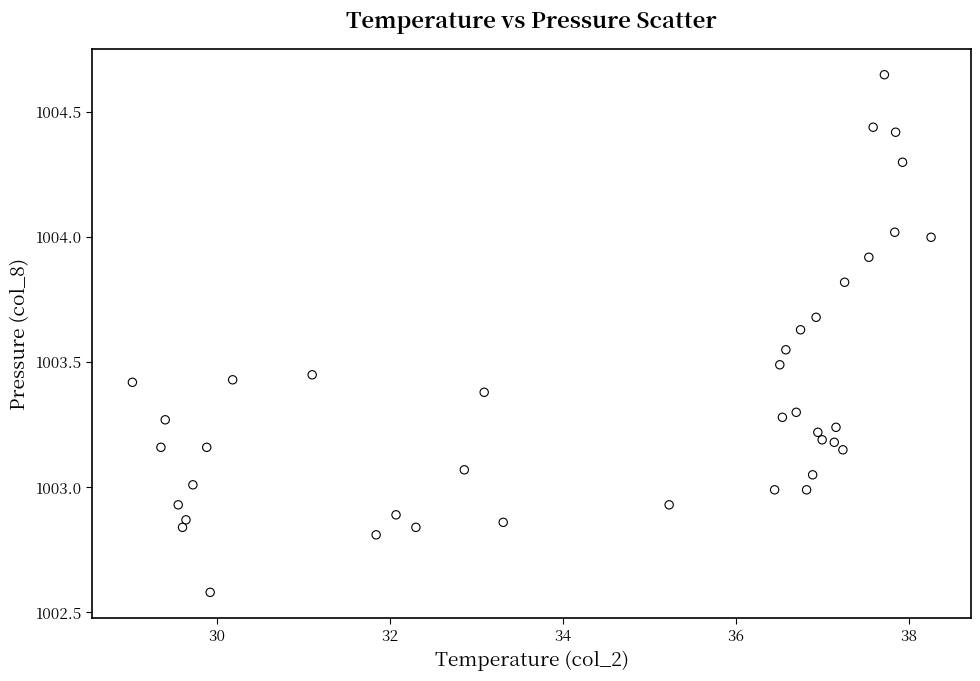

What is the range of Y values (max minus min)?

2.1